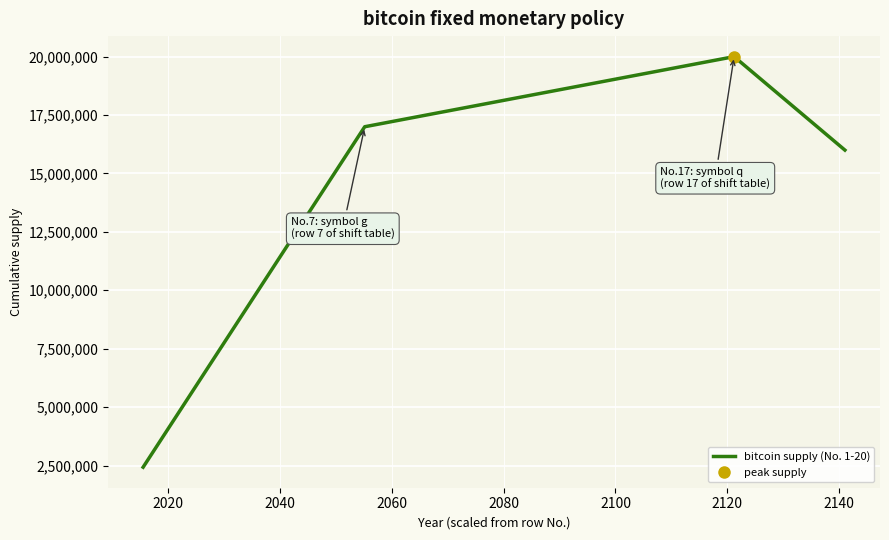

What is the maximum value for bitcoin supply (No. 1-20)?

20000000.0